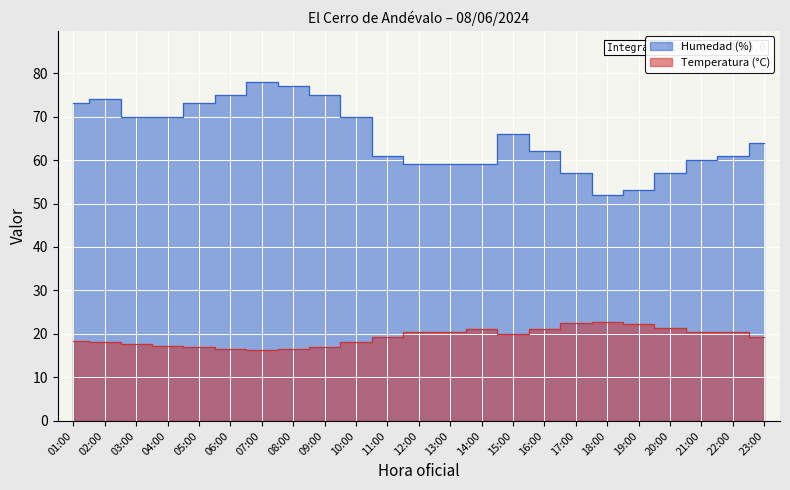

Where is Temperatura (°C) nearest to the value 19?

11:00